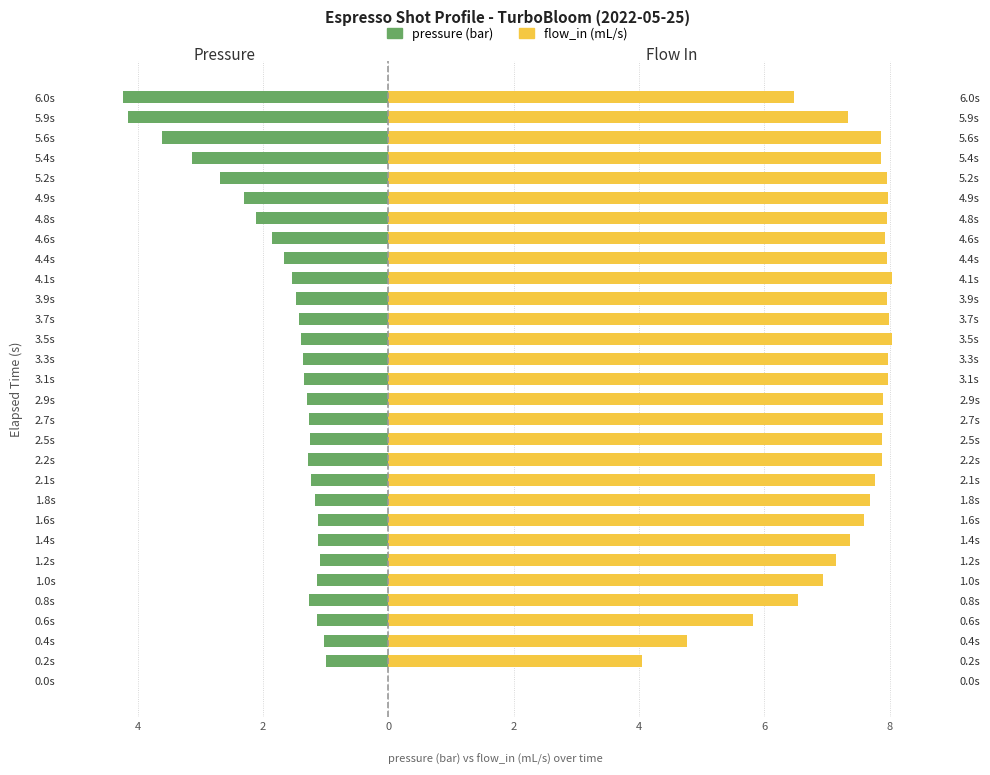

Reading left to right, extract all data points from this chart.

pressure (bar): 0.0	-1.0	-1.0	-1.1	-1.3	-1.1	-1.1	-1.1	-1.1	-1.2	-1.2	-1.3	-1.2	-1.3	-1.3	-1.3	-1.4	-1.4	-1.4	-1.5	-1.5	-1.7	-1.9	-2.1	-2.3	-2.7	-3.1	-3.6	-4.2	-4.2
flow_in (mL/s): 0.0	4.0	4.8	5.8	6.5	6.9	7.2	7.4	7.6	7.7	7.8	7.9	7.9	7.9	7.9	8.0	8.0	8.0	8.0	8.0	8.0	8.0	7.9	8.0	8.0	8.0	7.9	7.9	7.3	6.5